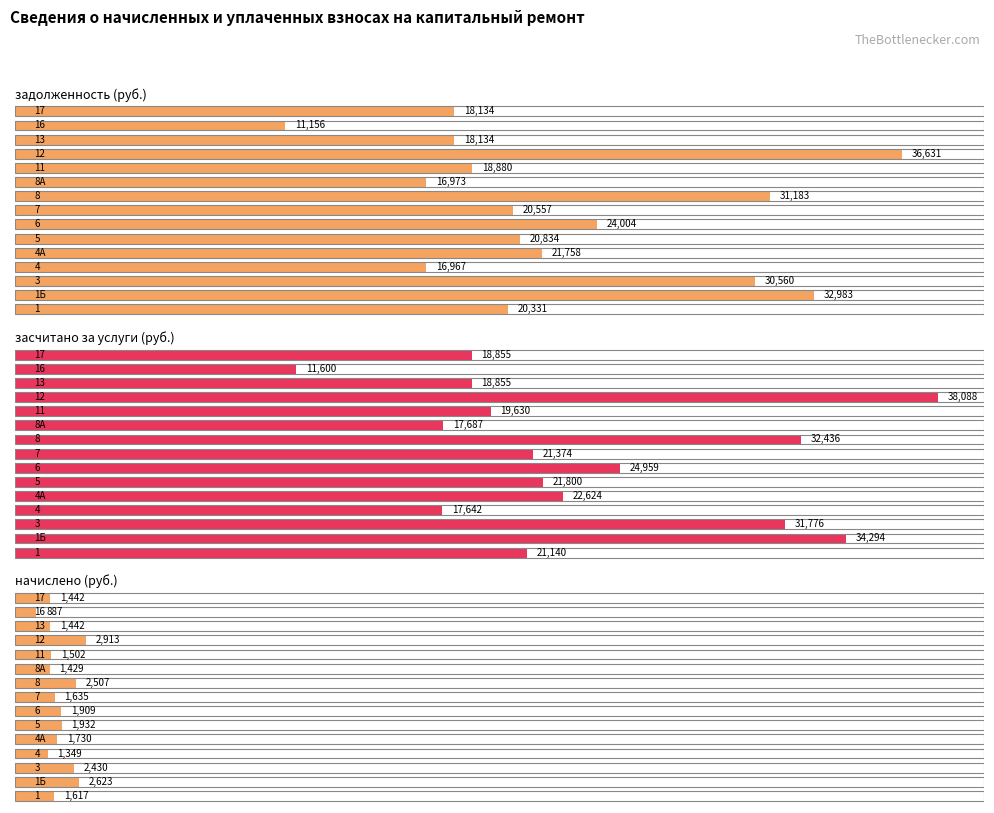

How many bars are there in each group?

3